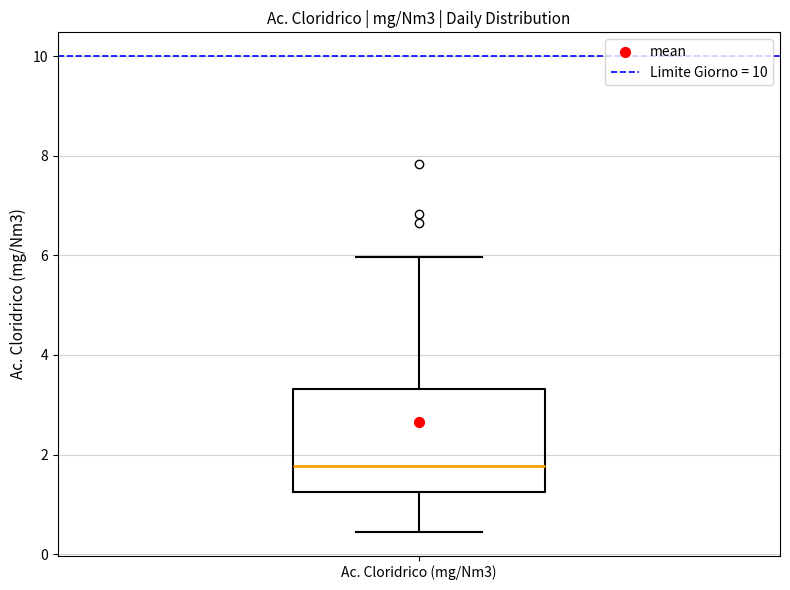

Transcribe this box plot: give where the median line is, the range the box spans, and where the two whiskers end, as read against the y-axis. The values are not printed on the chart, so give them approximately, as read against the axis.

median 1.8, box 1.2 to 3.4, whiskers 0.4 to 6.0